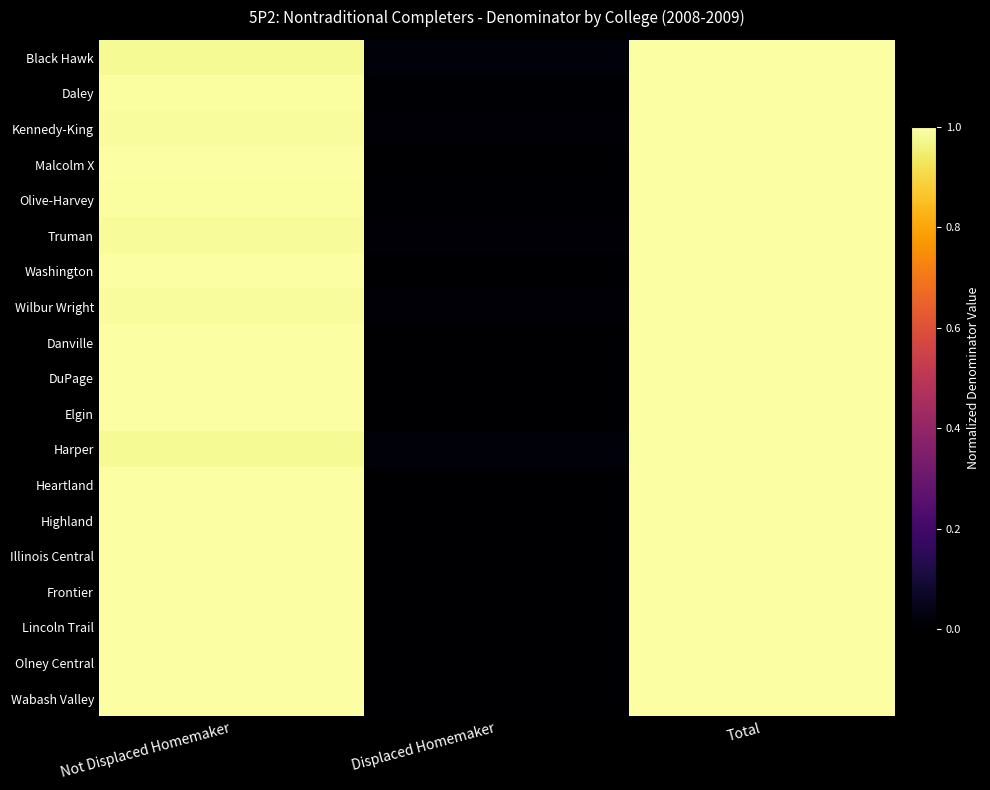

Which has a higher value, Total or Displaced Homemaker?

Total